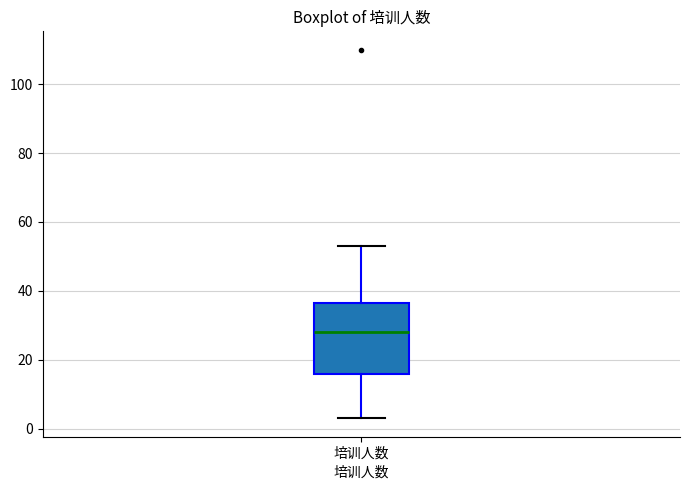

Where is the upper edge of the box for 培训人数 on the y-axis? The values are not printed on the chart, so give them approximately, as read against the axis.

36